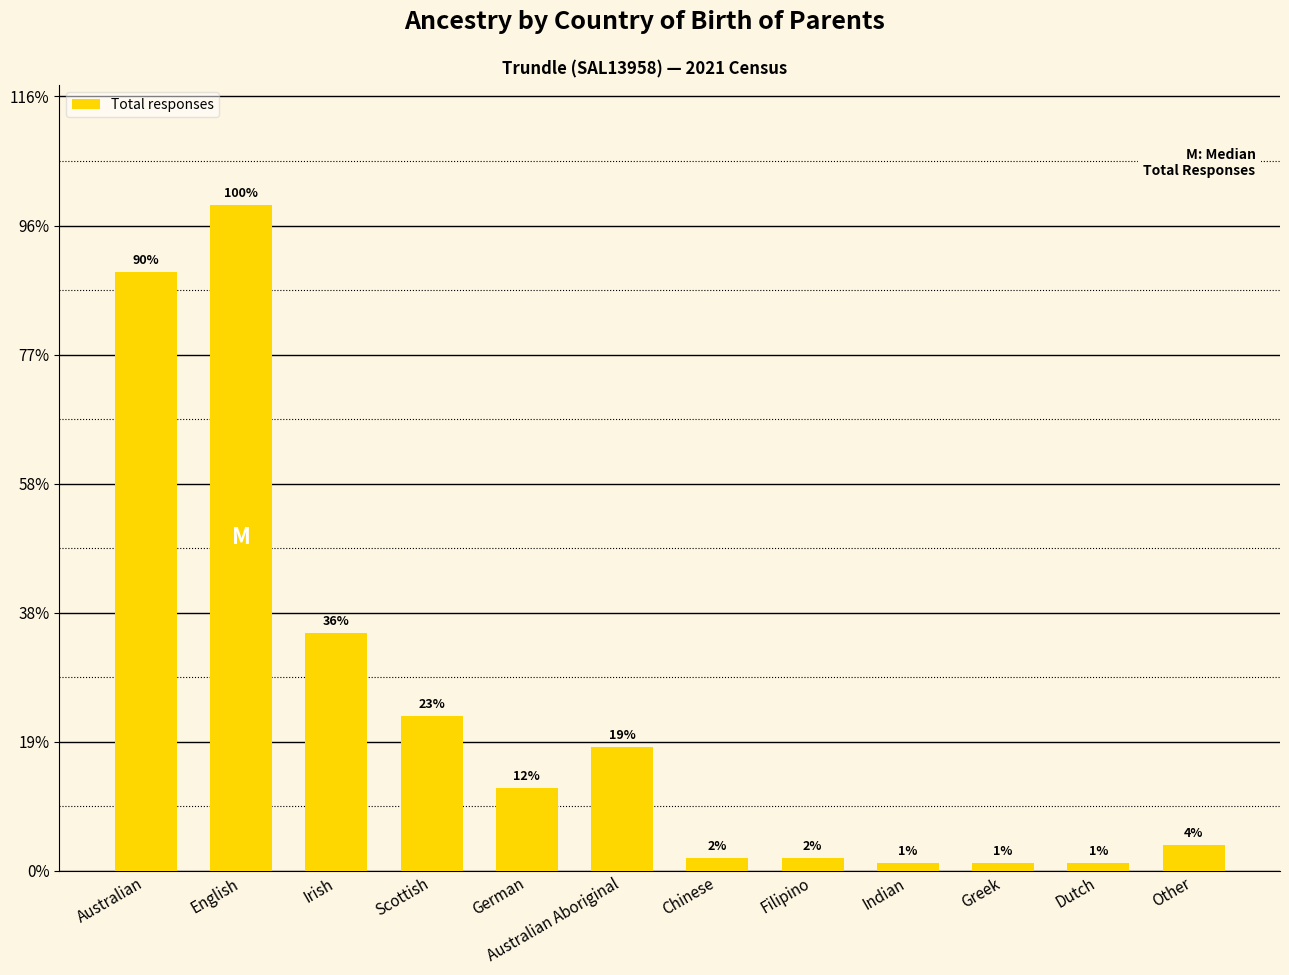

What is the label of the 12th bar from the left?

Other